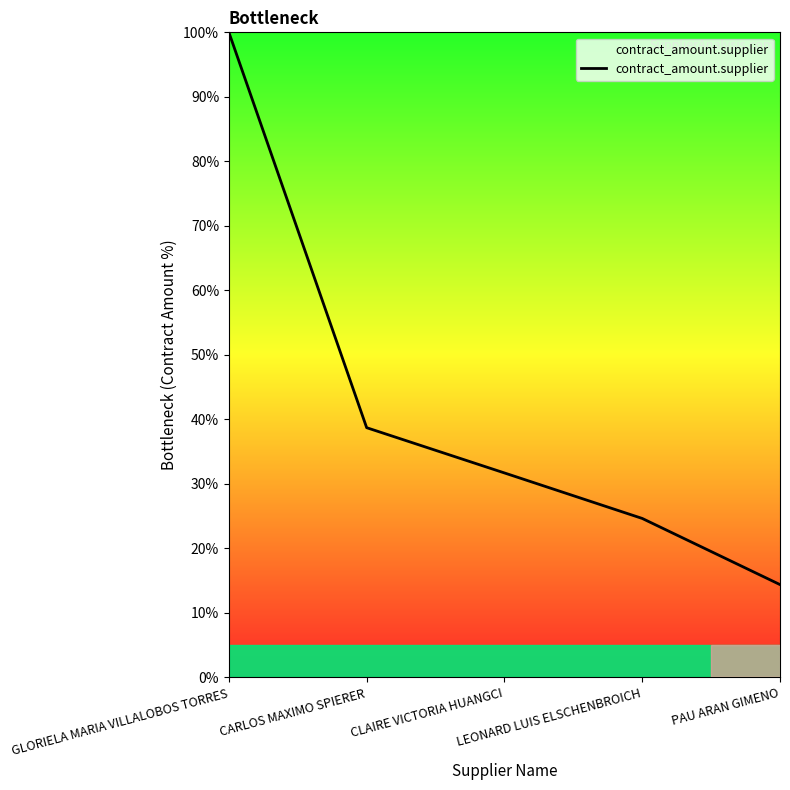

Approximately how many times larger is the value at PAU ARAN GIMENO compared to GLORIELA MARIA VILLALOBOS TORRES?

0.1